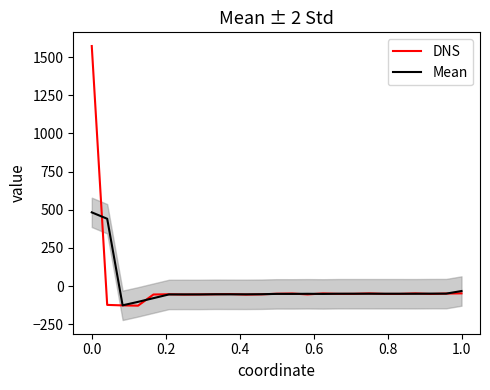

How many series are shown in this chart?

2